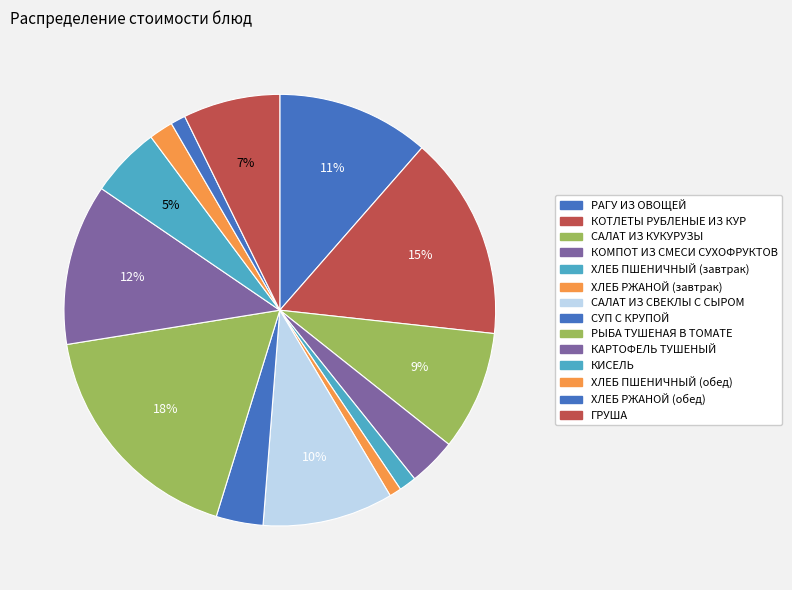

Rank the categories by value from lowest to highest.

ХЛЕБ РЖАНОЙ (завтрак), ХЛЕБ РЖАНОЙ (обед), ХЛЕБ ПШЕНИЧНЫЙ (завтрак), ХЛЕБ ПШЕНИЧНЫЙ (обед), СУП С КРУПОЙ, КОМПОТ ИЗ СМЕСИ СУХОФРУКТОВ, КИСЕЛЬ, ГРУША, САЛАТ ИЗ КУКУРУЗЫ, САЛАТ ИЗ СВЕКЛЫ С СЫРОМ, РАГУ ИЗ ОВОЩЕЙ, КАРТОФЕЛЬ ТУШЕНЫЙ, КОТЛЕТЫ РУБЛЕНЫЕ ИЗ КУР, РЫБА ТУШЕНАЯ В ТОМАТЕ